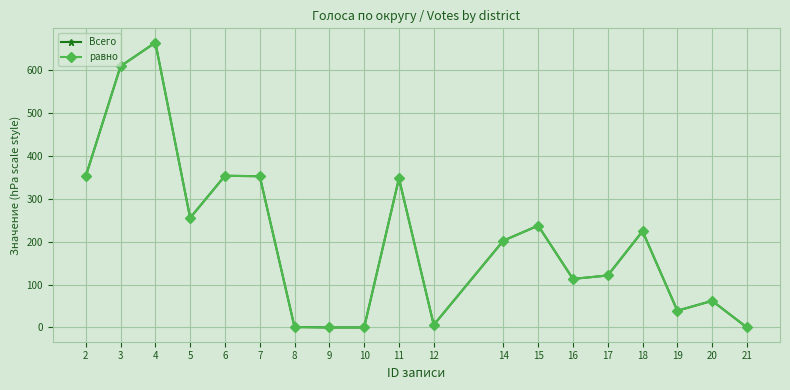

What is the sum of the Всего values at 10 and 3?

608